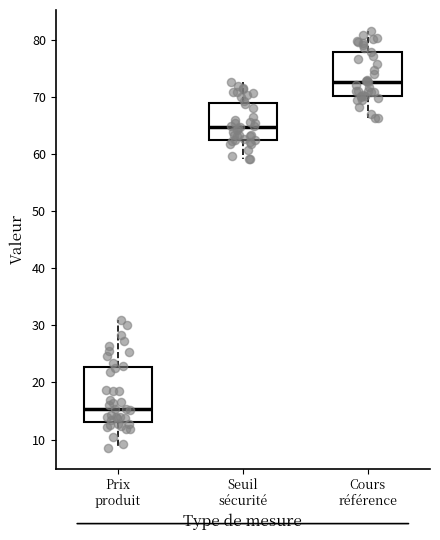

Comparing the boxes themselves (not the whiskers), which one is the tallest?

Prix produit